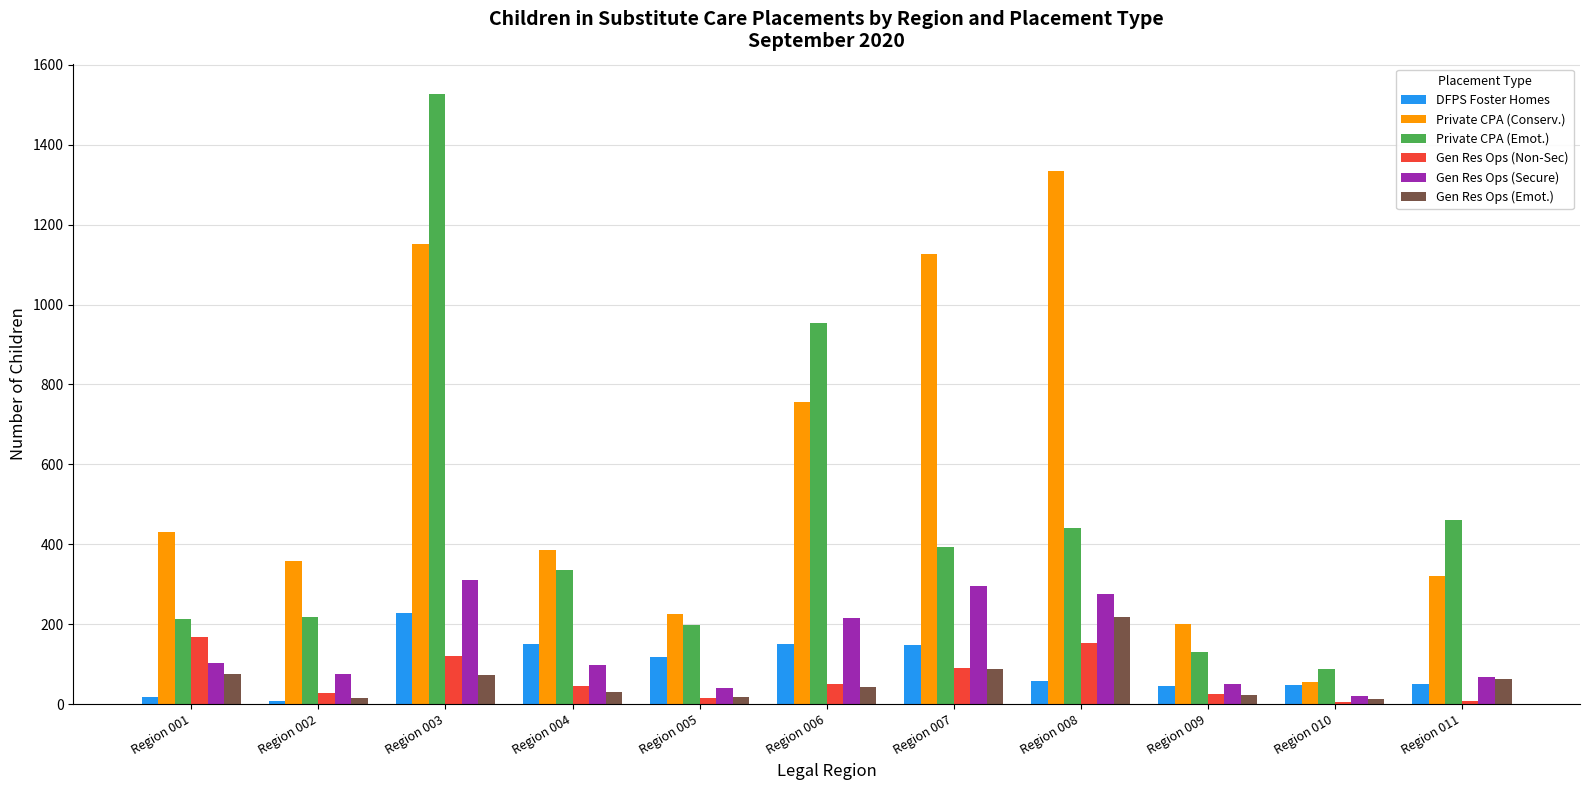

What is the smallest value displayed?

5